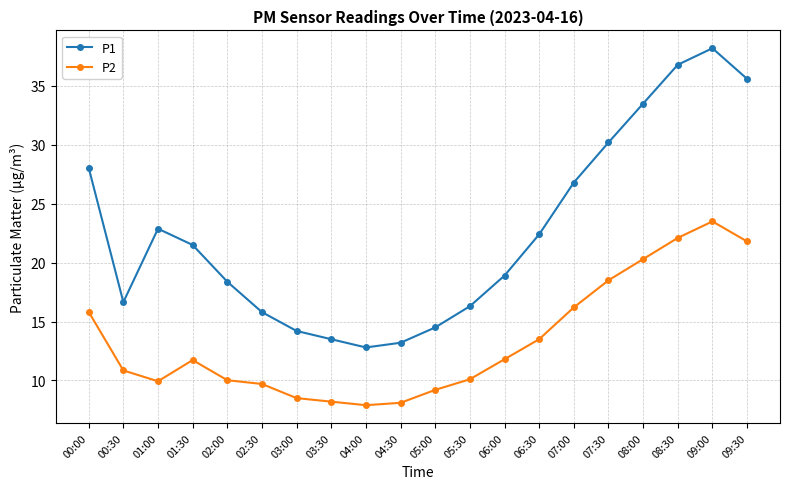

What is the label of the 19th point from the left?

09:00